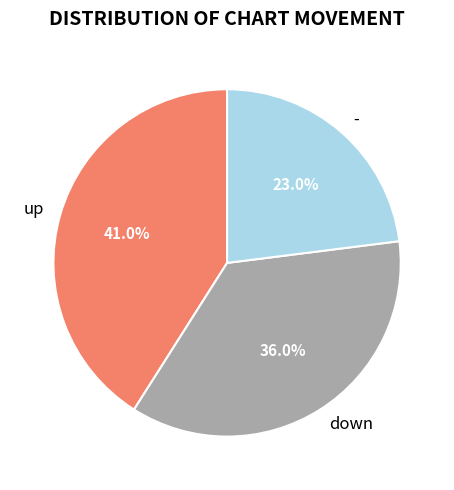

Which category has the smallest portion of the pie?

-